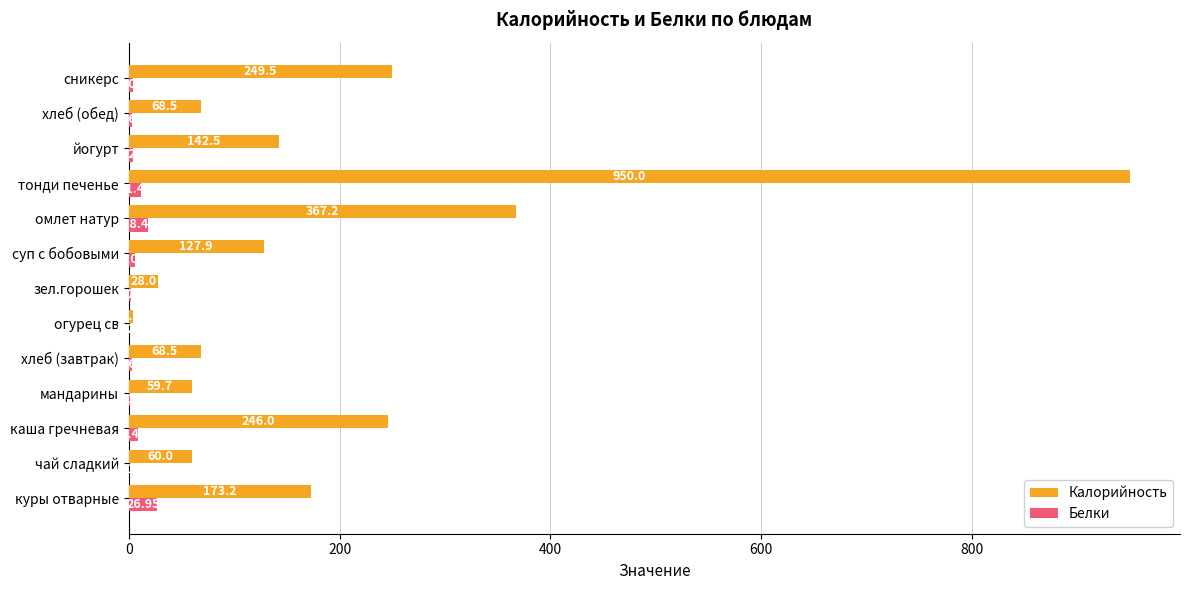

Which category has the highest value in the Калорийность series?

тонди печенье